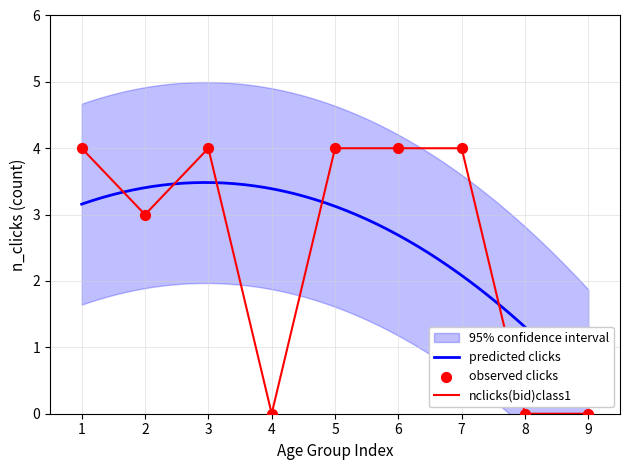

What is the maximum value for nclicks(bid)class1?

4